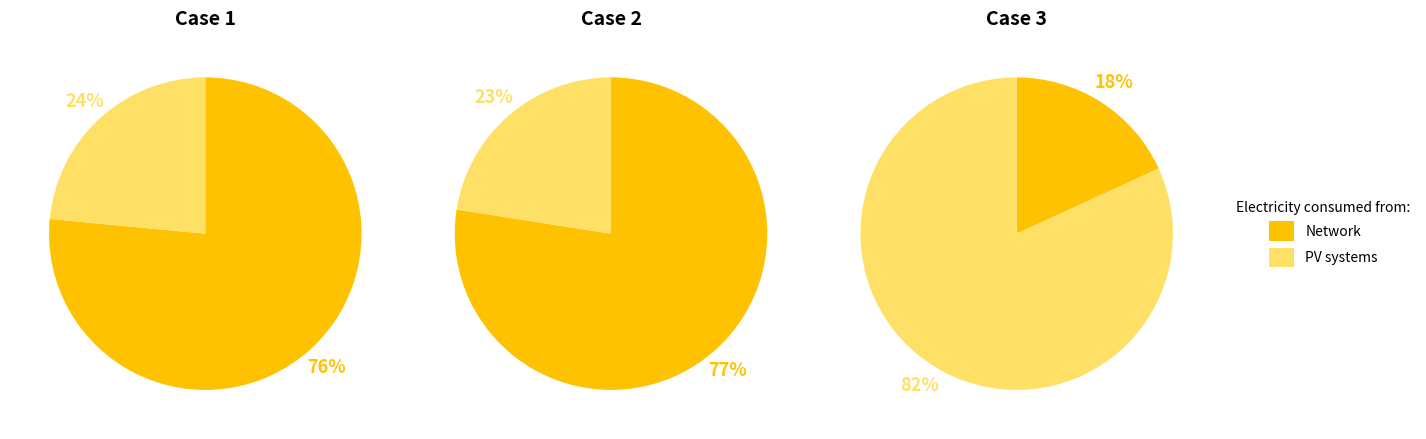

Which series has the widest spread of values?

PV systems